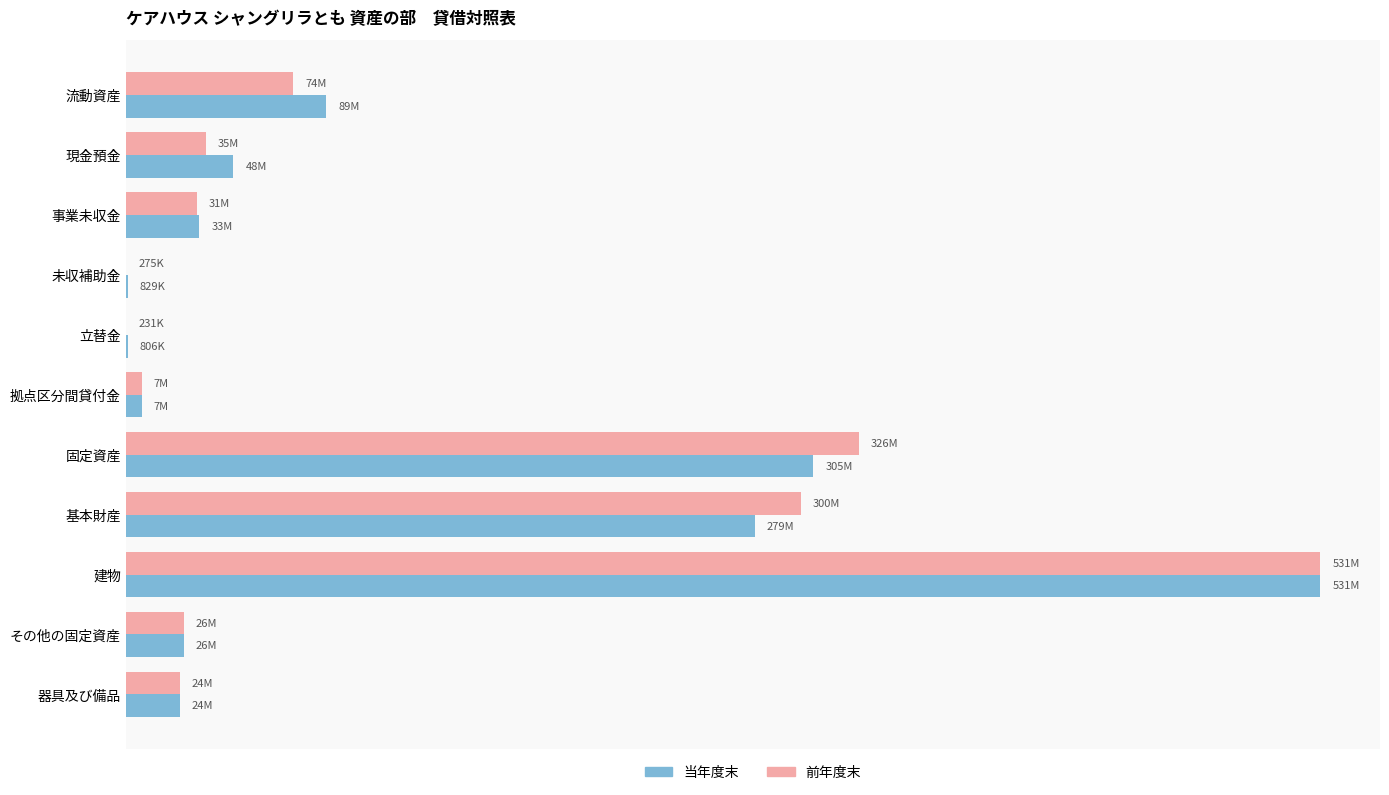

What are all the series names shown in the legend?

当年度末, 前年度末